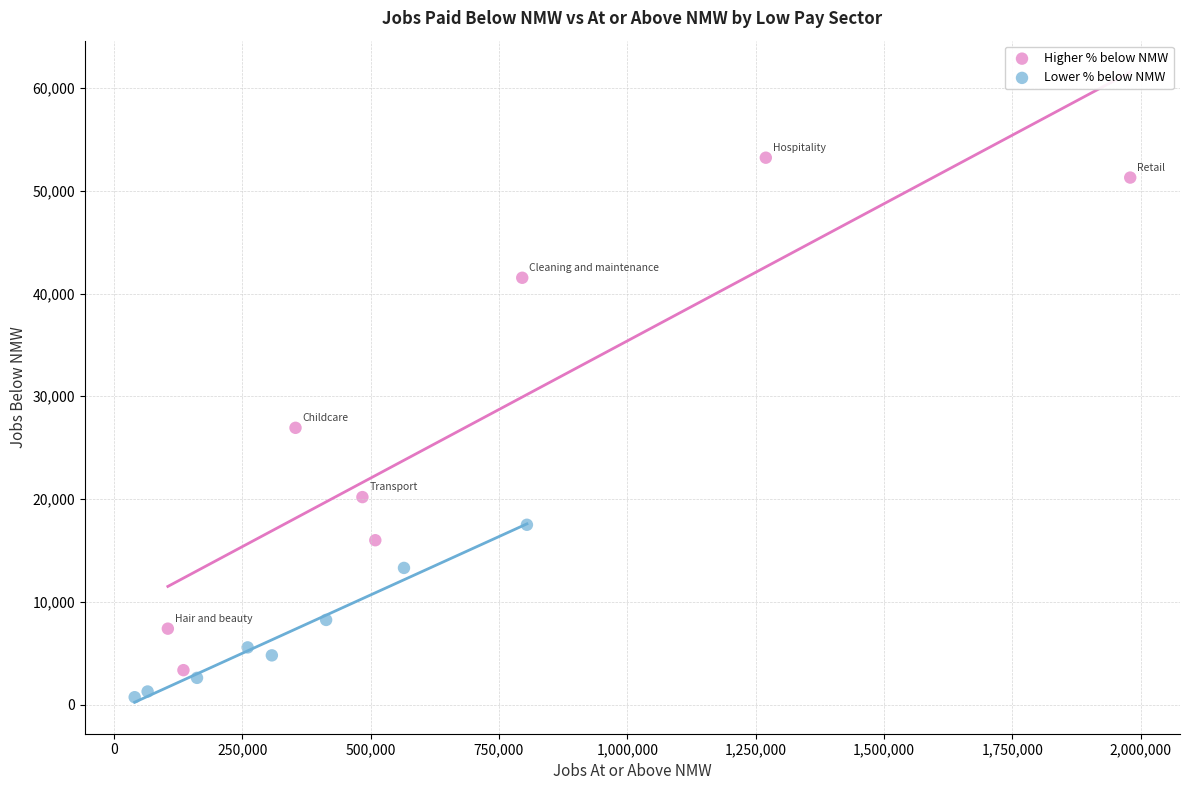

Which series reaches the maximum Y coordinate?

Higher % below NMW